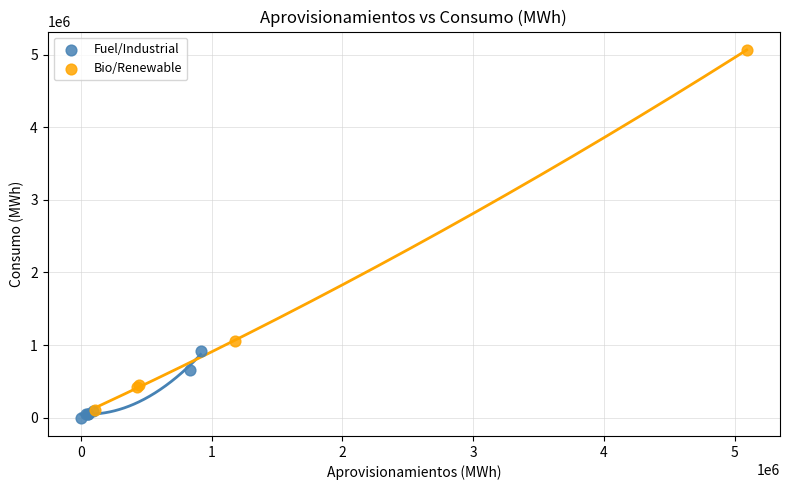

Which series reaches the maximum Y coordinate?

Bio/Renewable